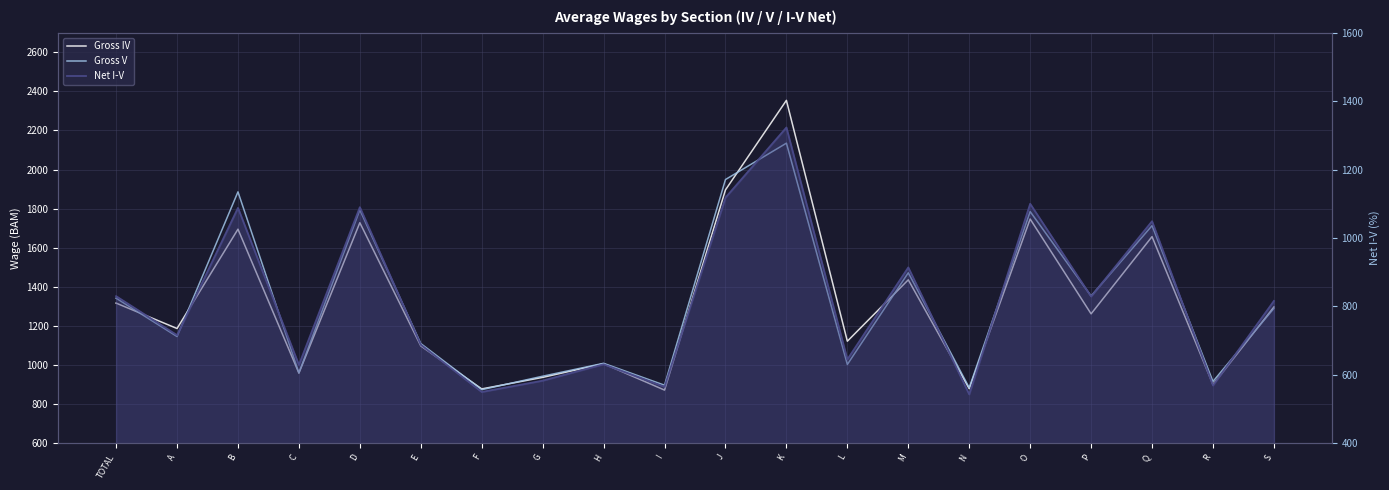

Between M and N, which is larger?

M